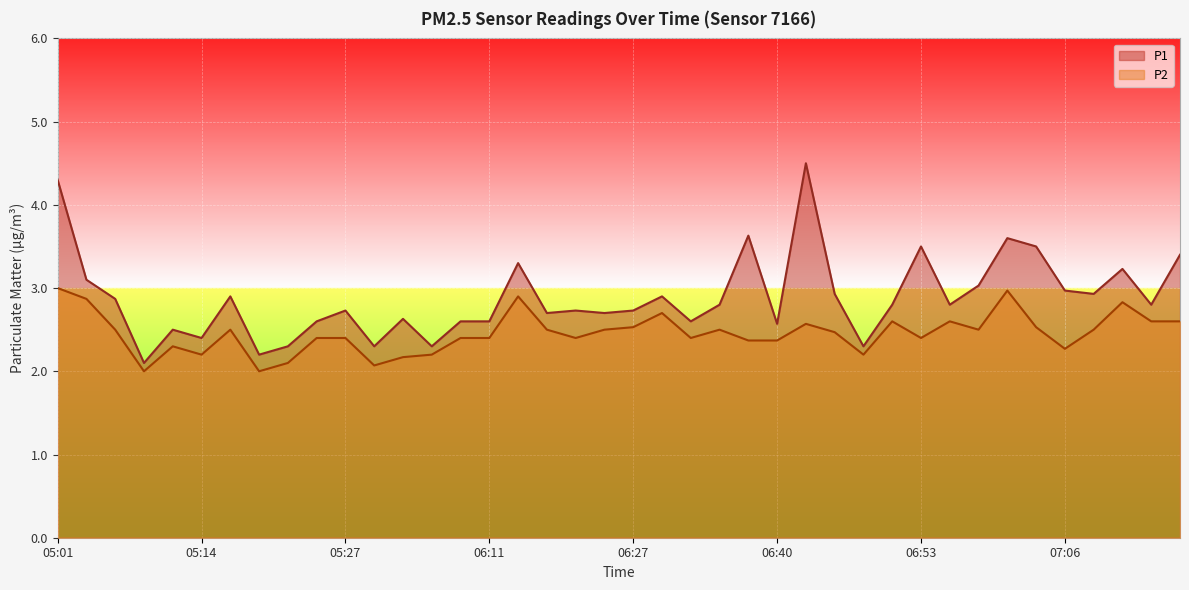

What is the label of the 6th point from the left?

05:14